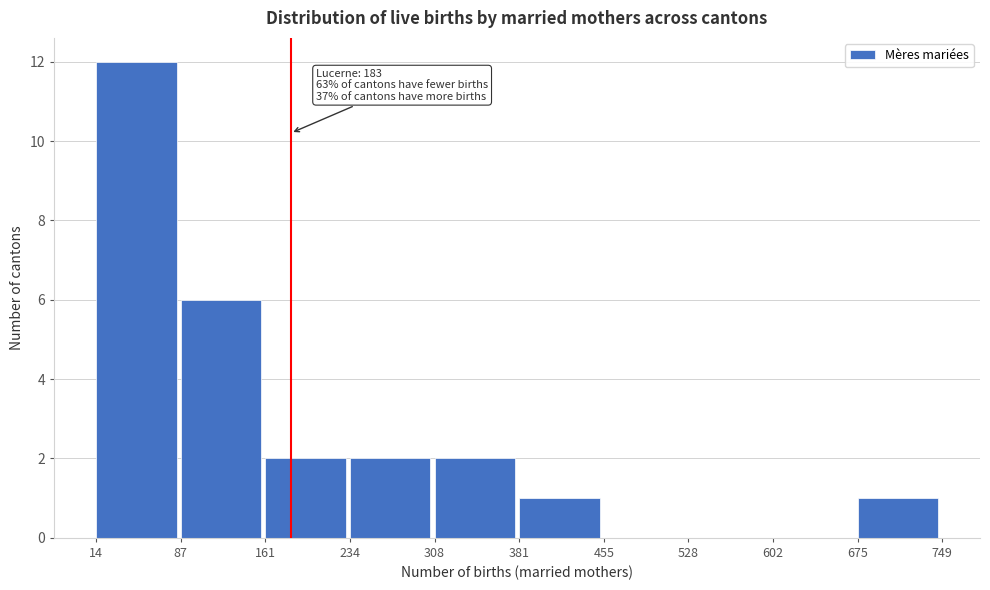

Over which range of the x-axis is the bar tallest?

14 to 87